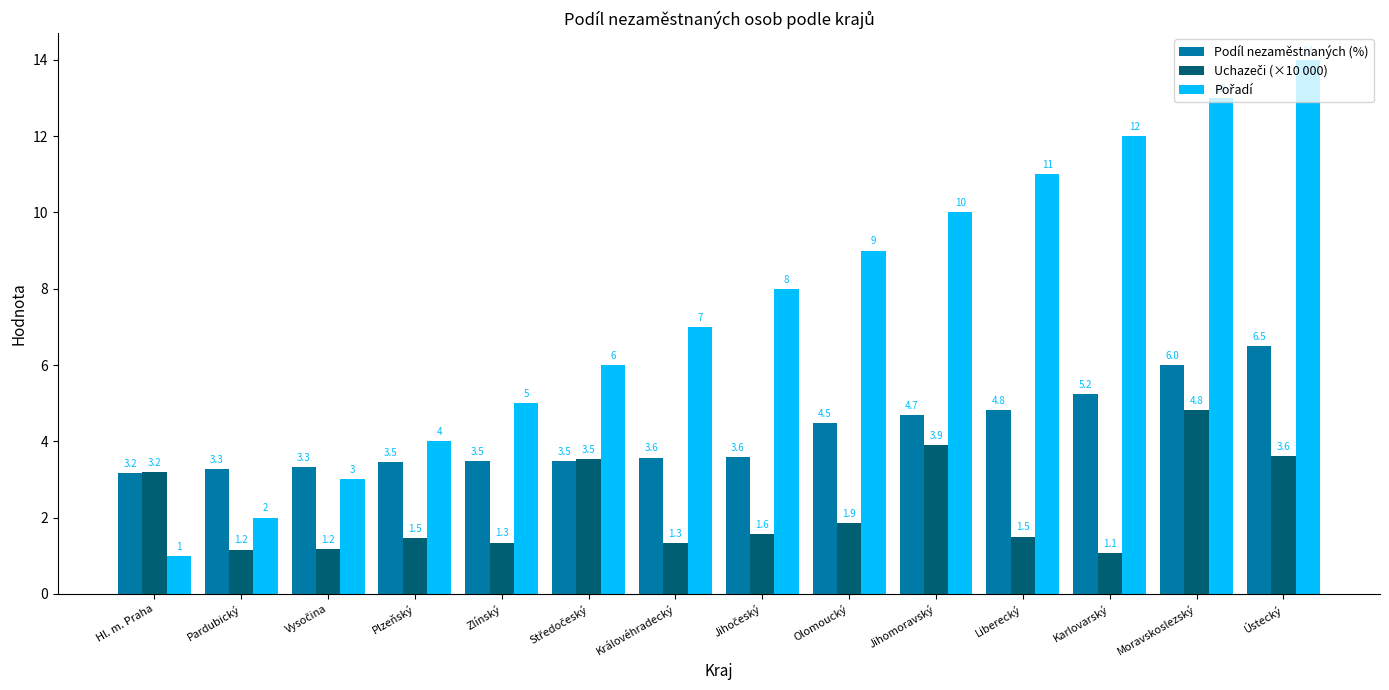

What is the greatest value displayed?

14.0